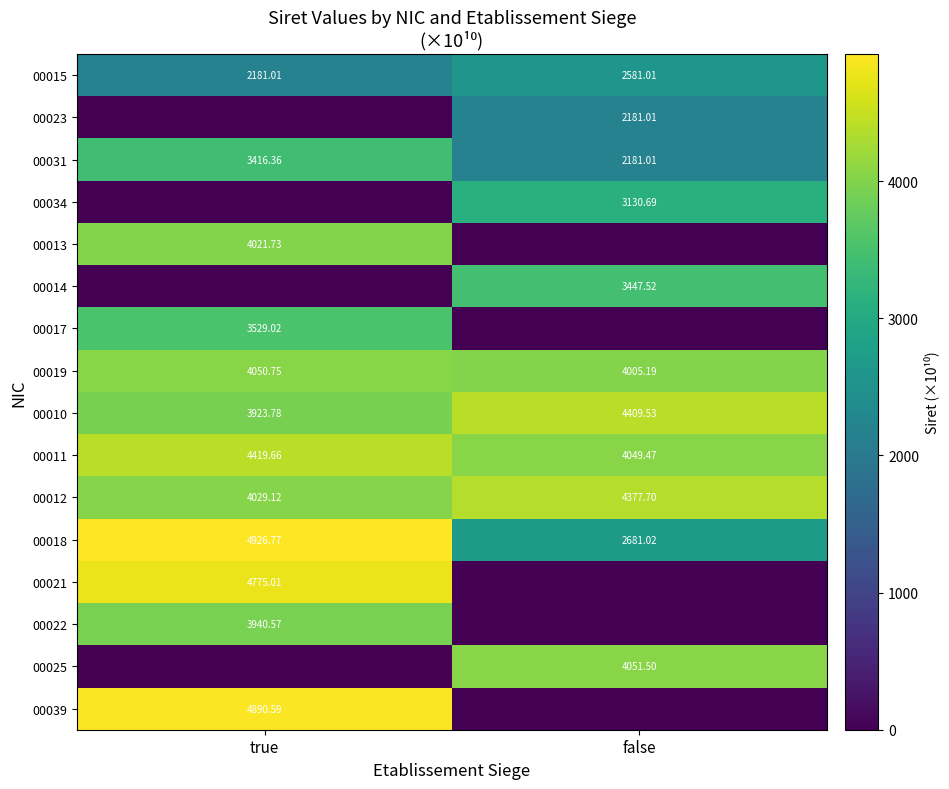

At how many categories does at least one series exceed 3669?

2